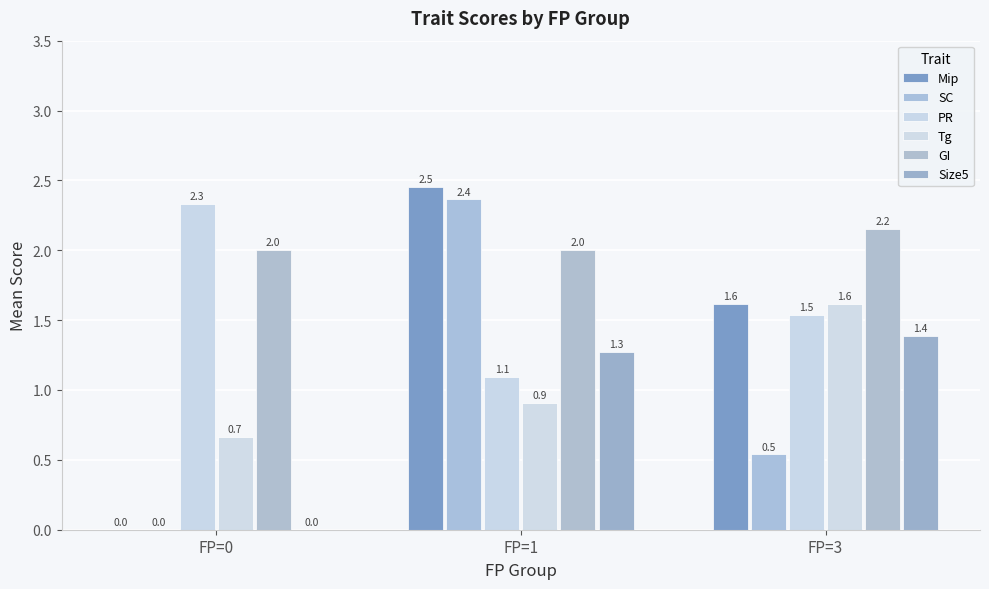

Count the number of data series in this chart.

6